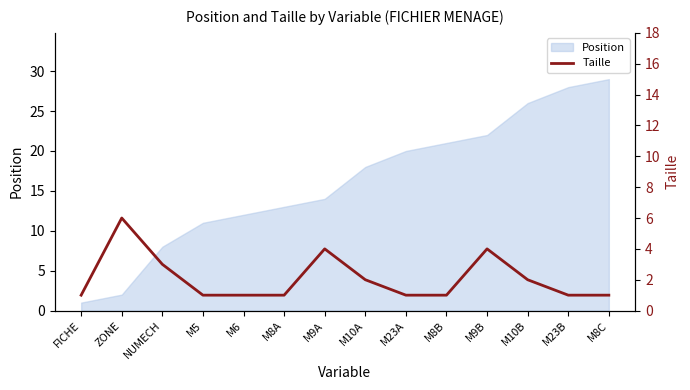

Rank the categories by Position value from lowest to highest.

FICHE, ZONE, NUMECH, M5, M6, M8A, M9A, M10A, M23A, M8B, M9B, M10B, M23B, M8C